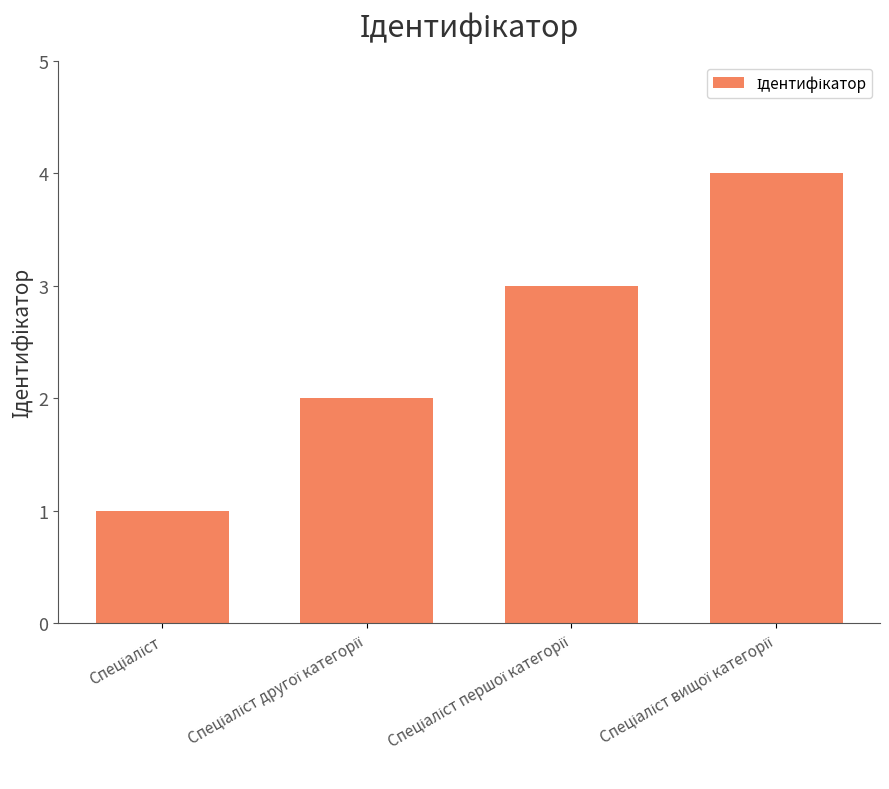

Reading right to left, list all the values displayed in this chart.

4	3	2	1